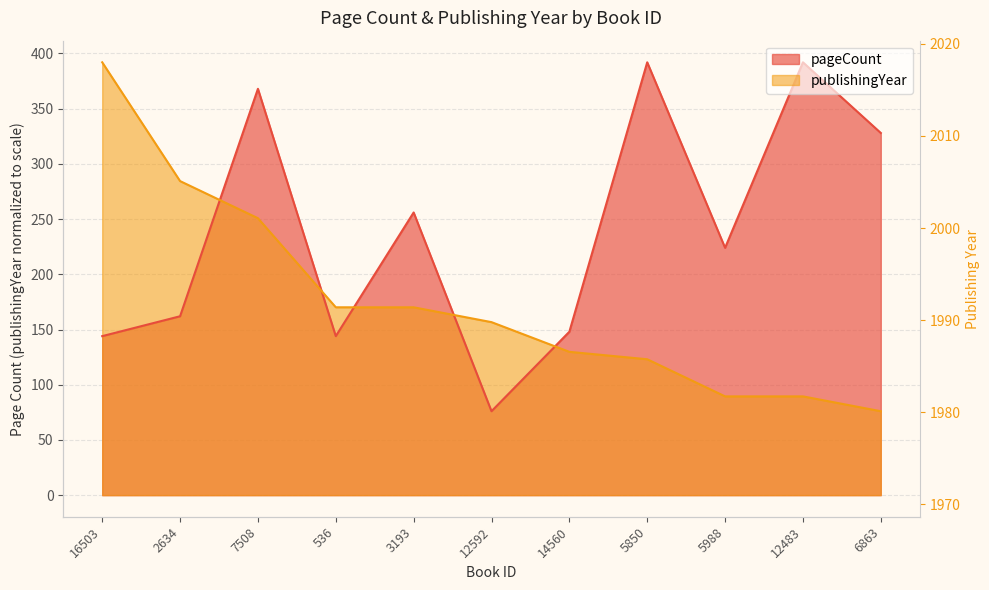

List the labels in order of pageCount value, largest first.

5850, 12483, 7508, 6863, 3193, 5988, 2634, 14560, 16503, 536, 12592